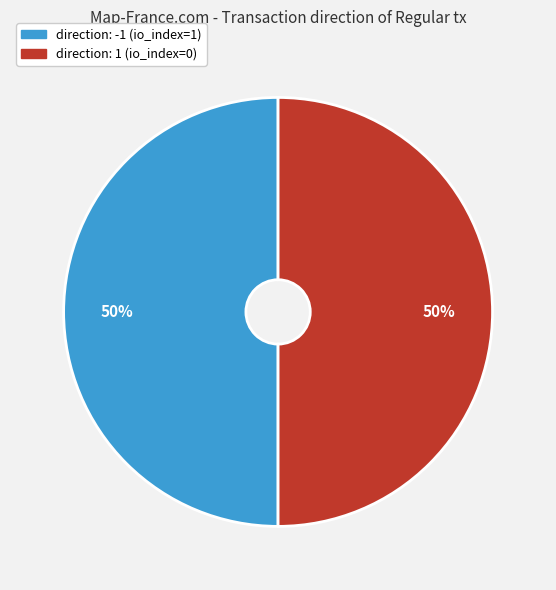

To the nearest percent, what is the average slice percentage?

50%